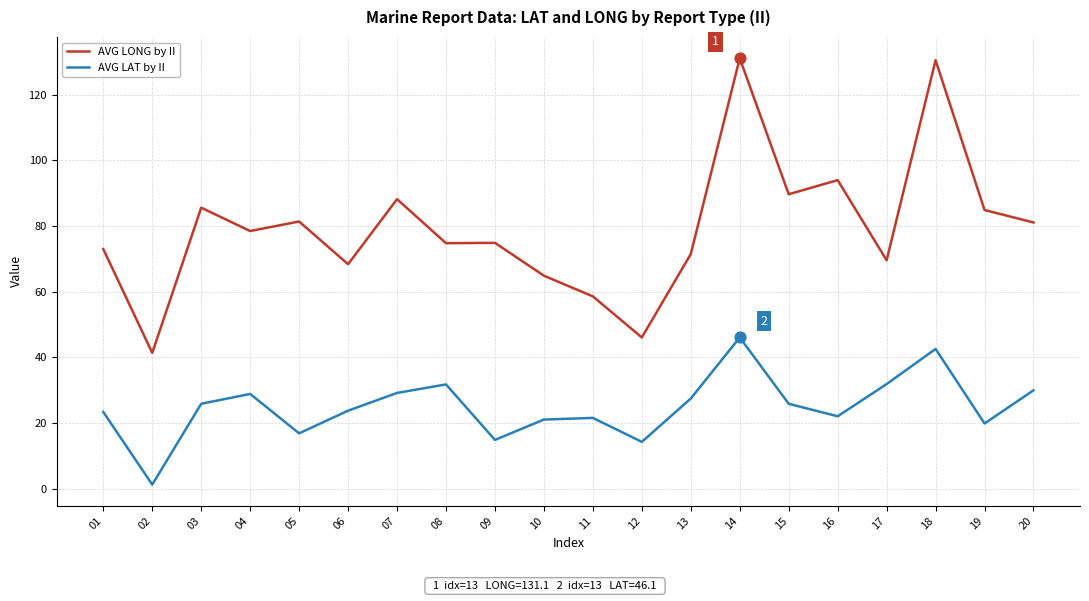

Which series changed the most between 10 and 15?

AVG LONG by II